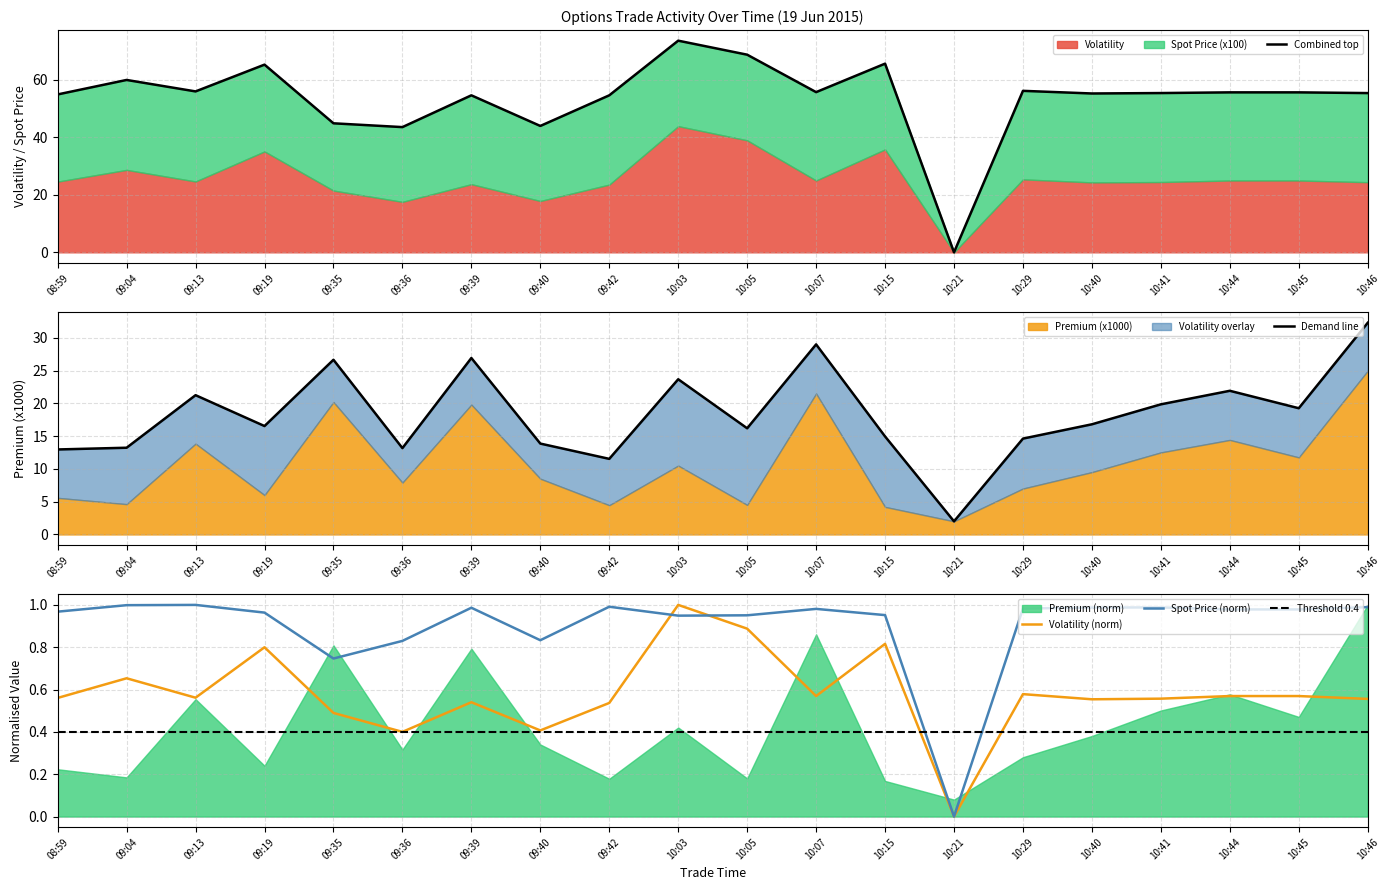

Does the chart have visible grid lines?

Yes